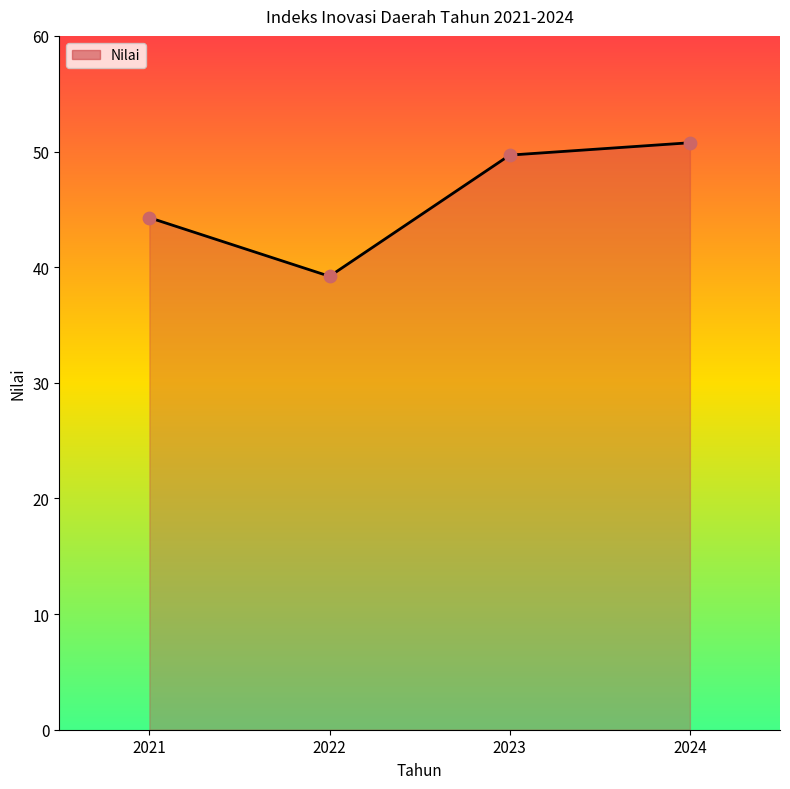

What is the ratio of the value at 2023 to the value at 2024?

1.0